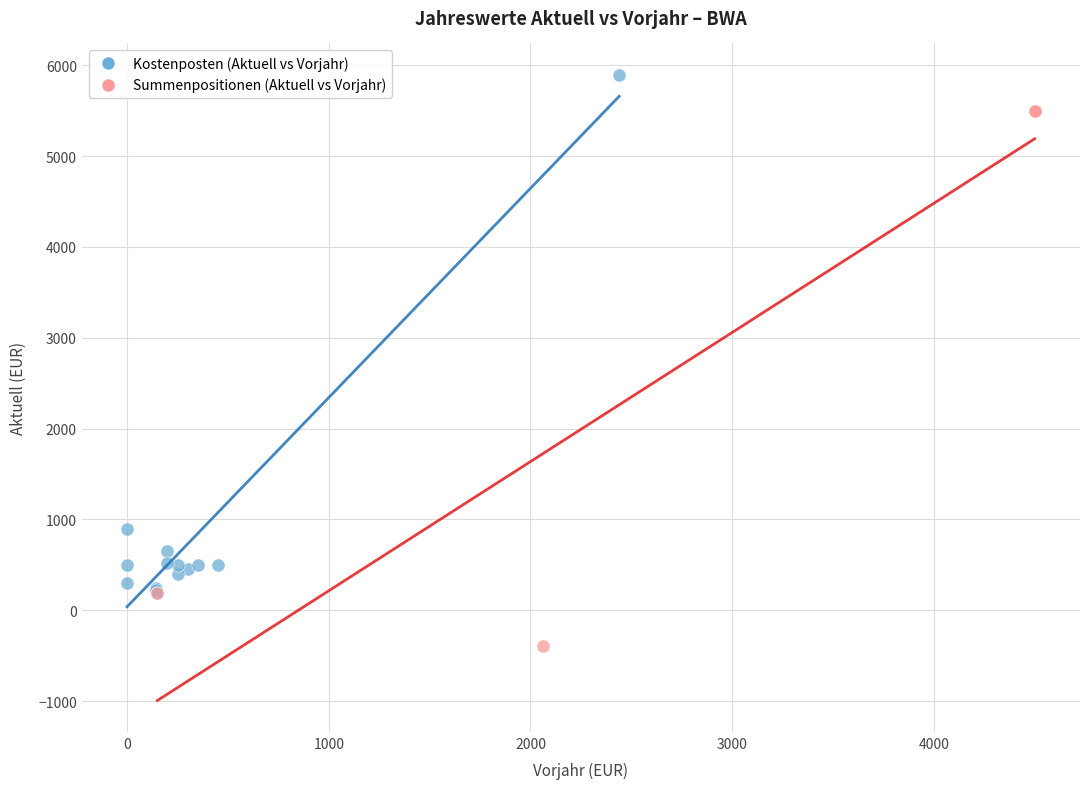

Which series reaches the maximum Y coordinate?

Kostenposten (Aktuell vs Vorjahr)